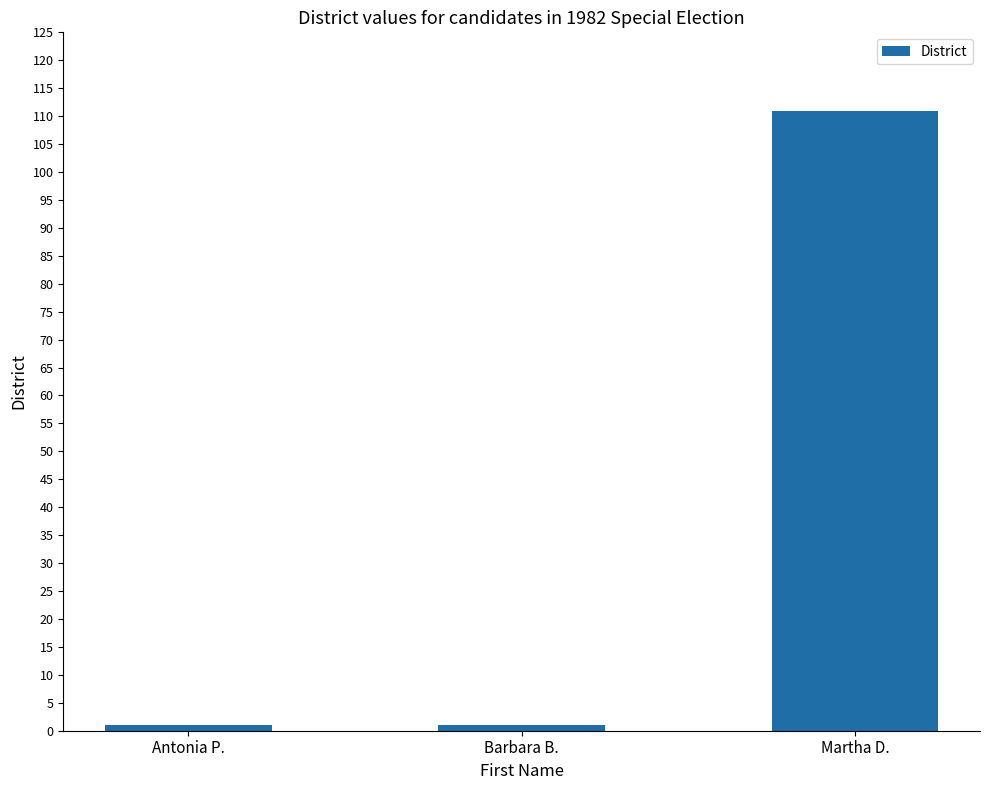

Reading left to right, list all the values displayed in this chart.

Antonia P.=1	Barbara B.=1	Martha D.=111